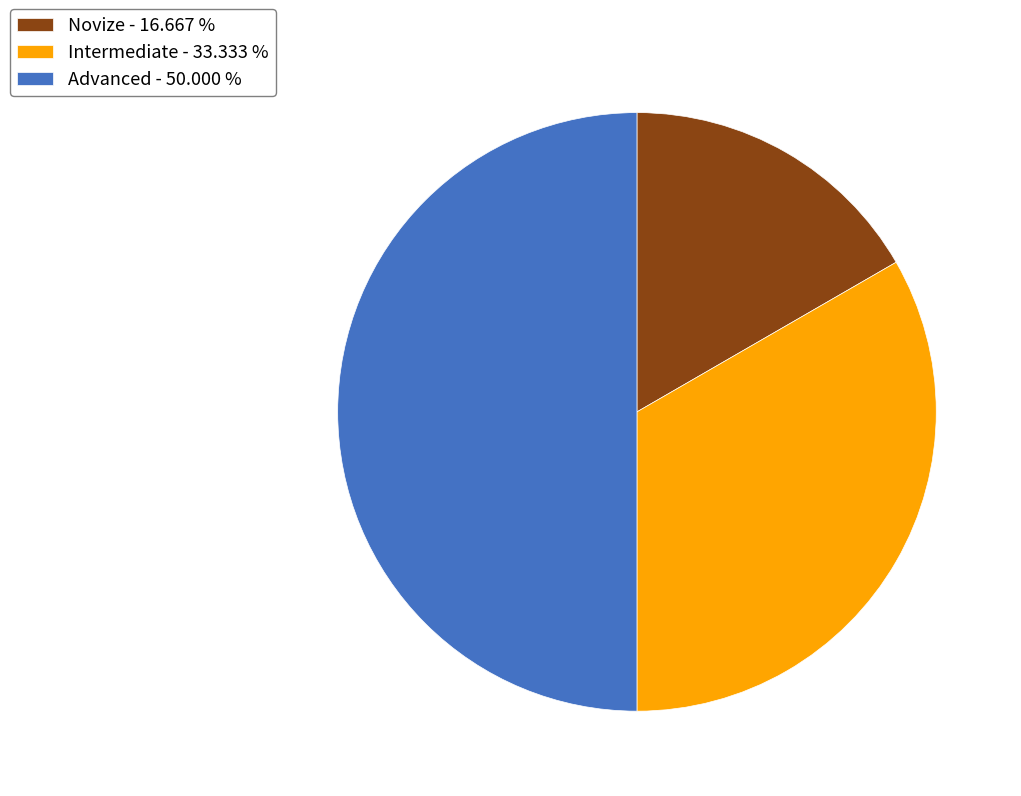

Combined, do Novize and Advanced account for over 50%?

Yes